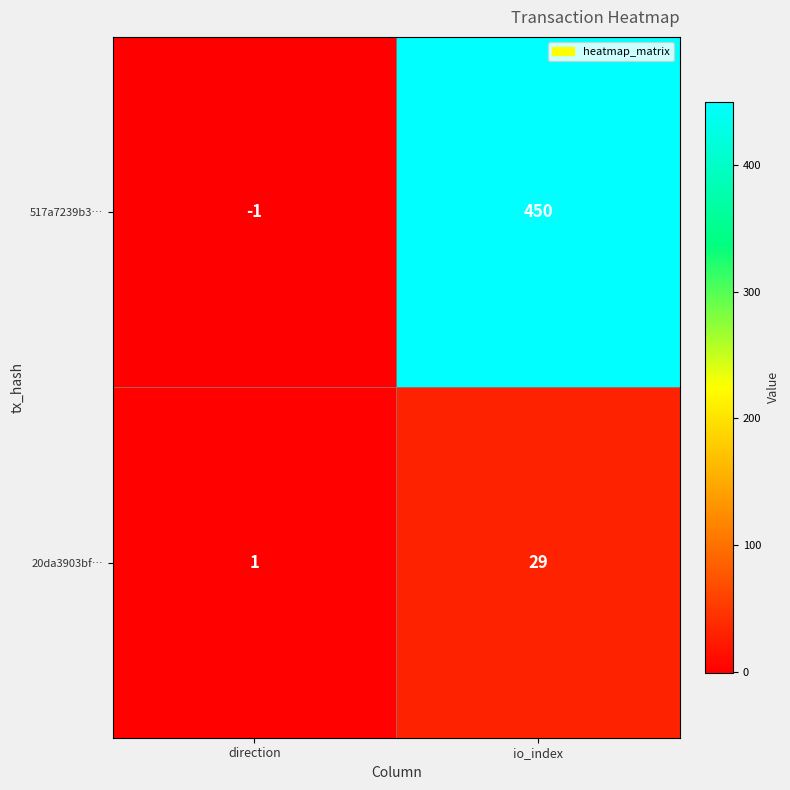

Rank the series by their maximum value, from highest to lowest.

517a7239b3…, 20da3903bf…